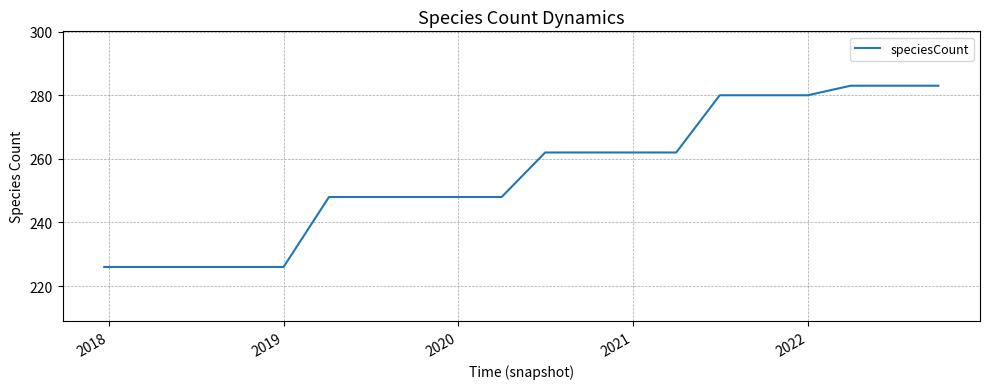

What is the maximum value shown in the chart?

283